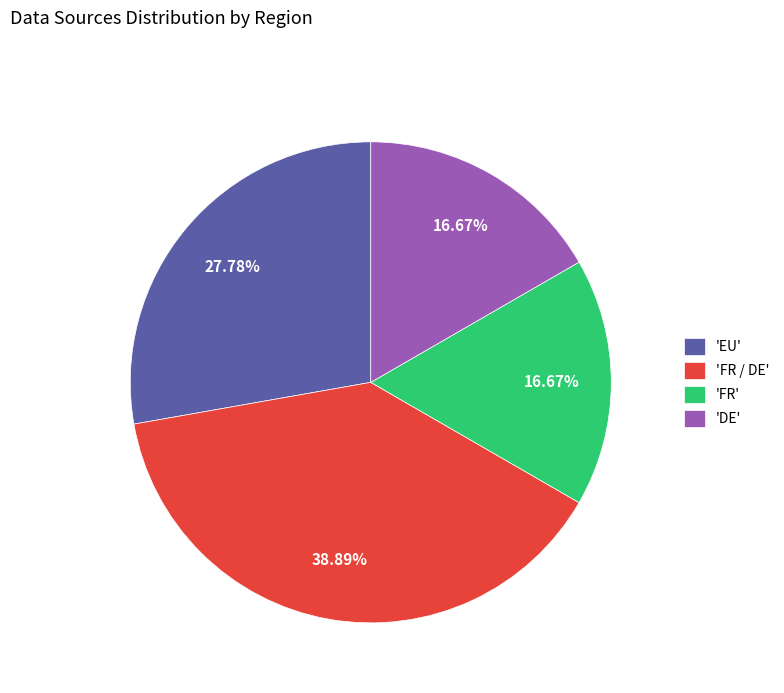

Is there any slice that represents more than half of the pie?

No